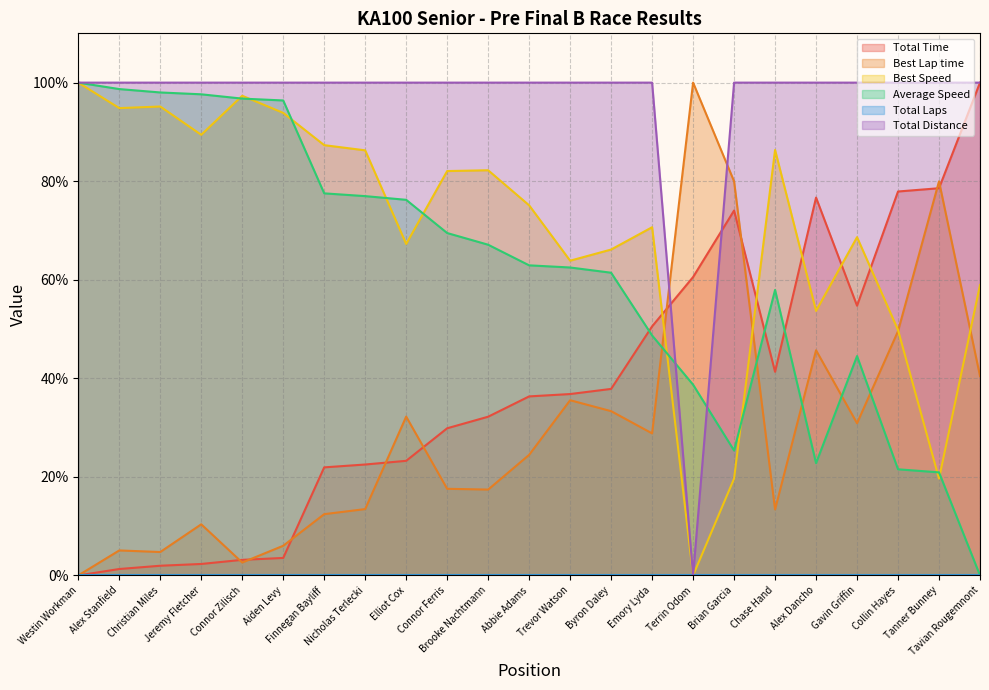

Which series ends up on top after the final intersection of Total Time and Average Speed?

Total Time